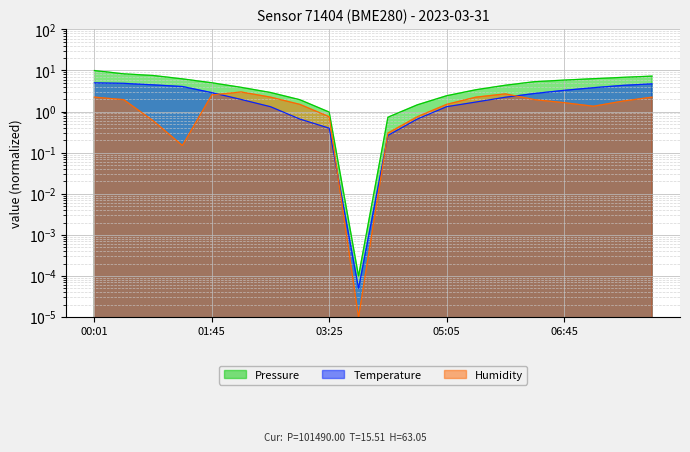

At which label does Humidity reach its minimum?

03:50